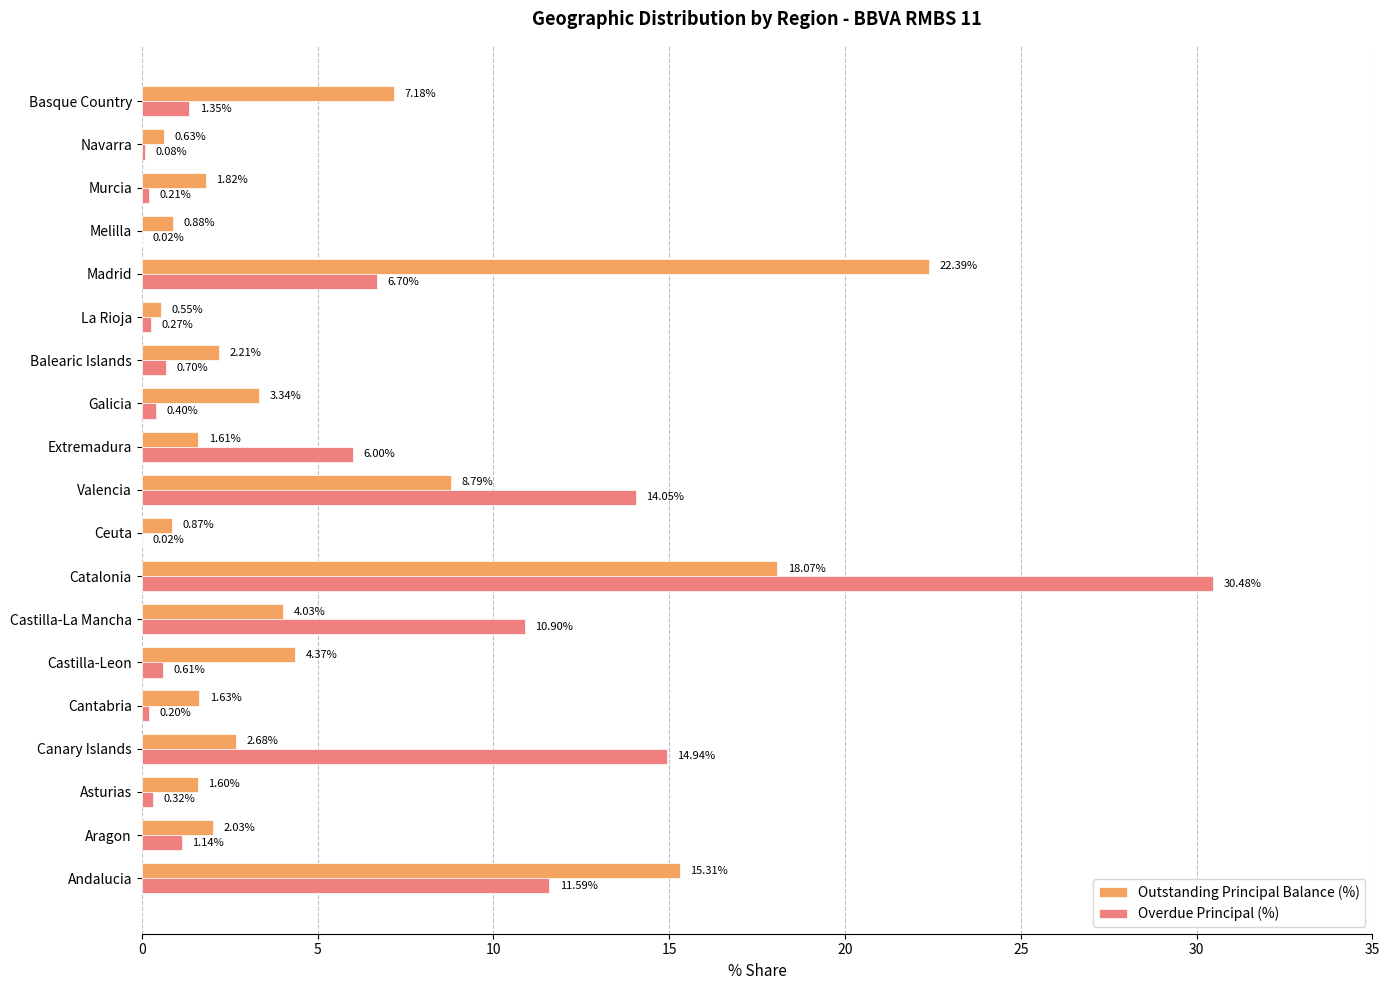

At which category is the sum across all series the highest?

Catalonia